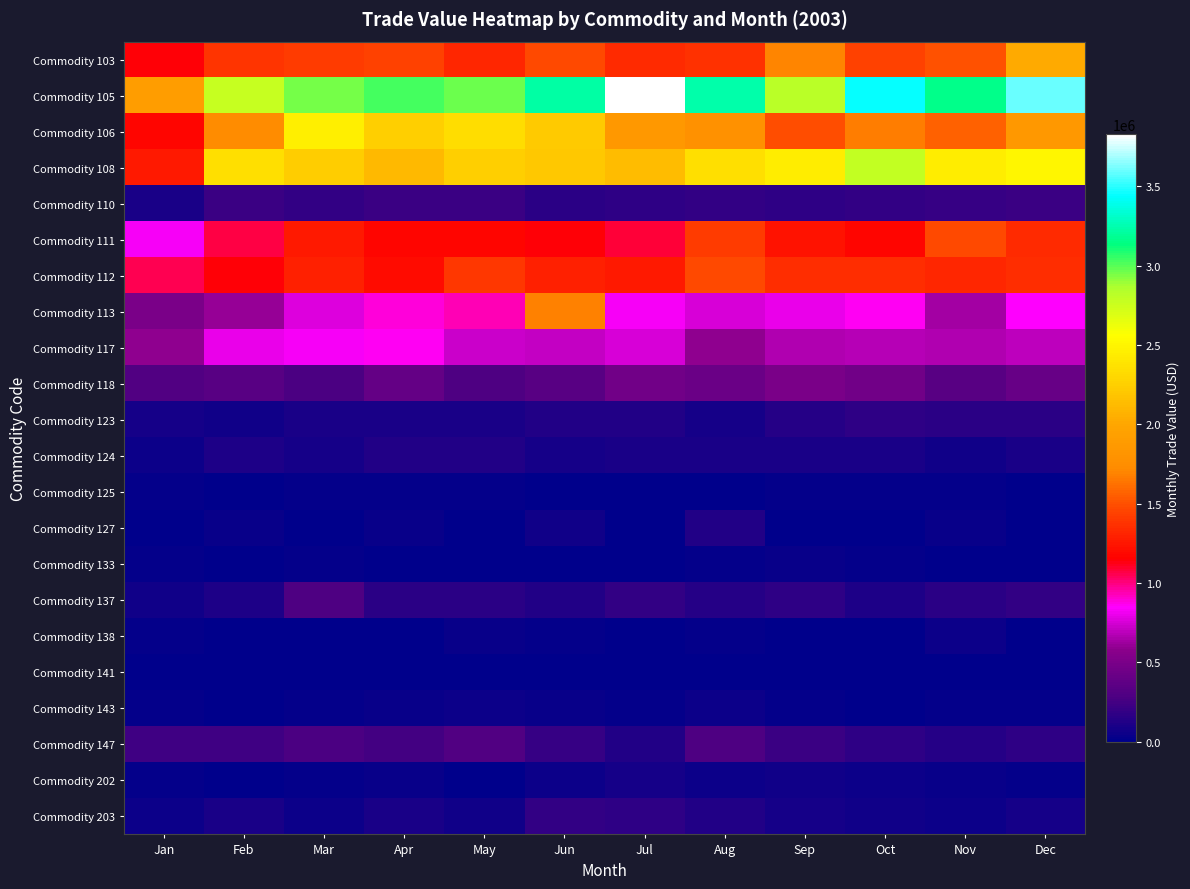

What is the difference between the highest and lowest values at Apr?

3025142